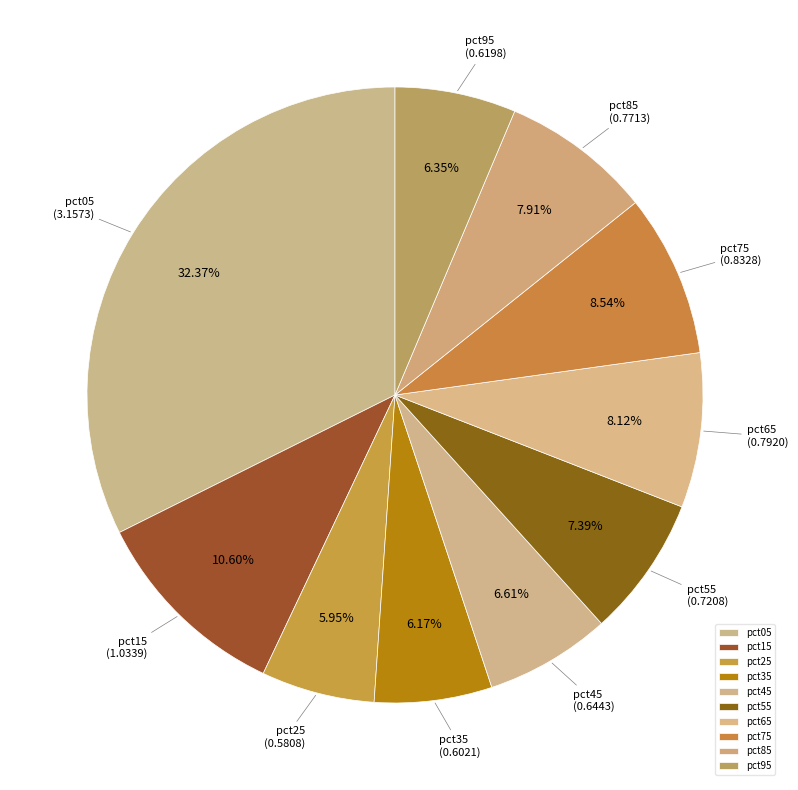

True or false: pct75 accounts for 9% of the total.

True